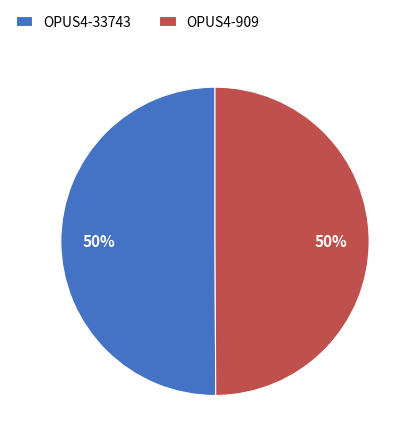

To the nearest percent, what percentage of the pie is OPUS4-33743?

50%